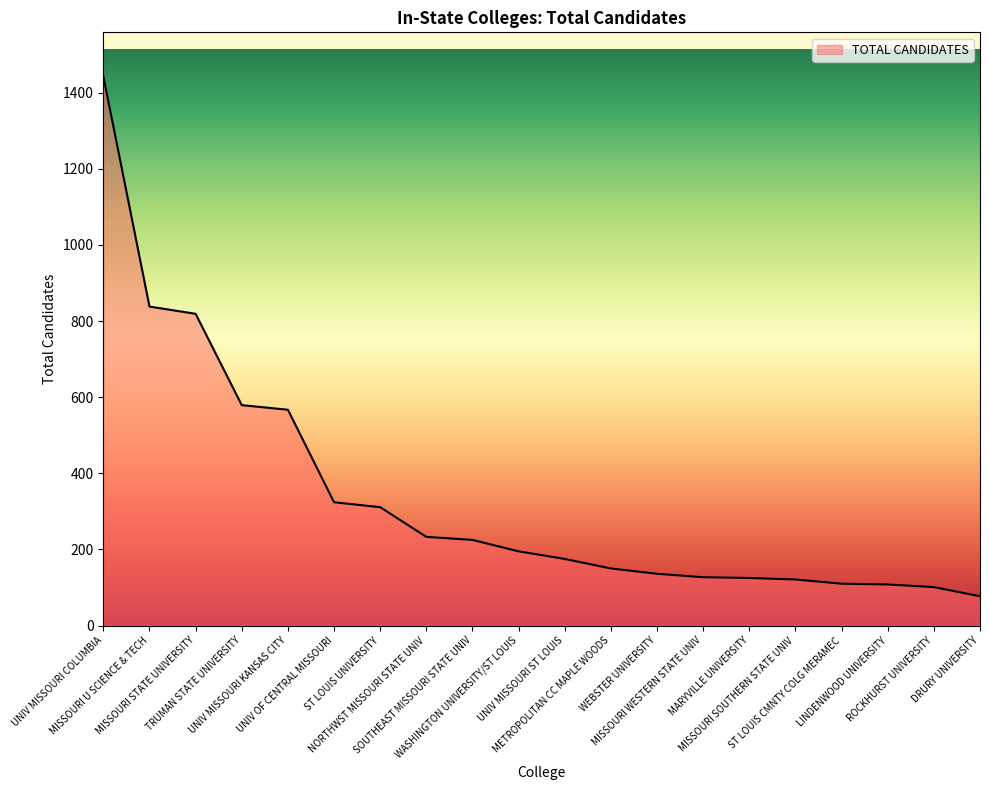

Does the chart display data point markers on the line(s)?

No